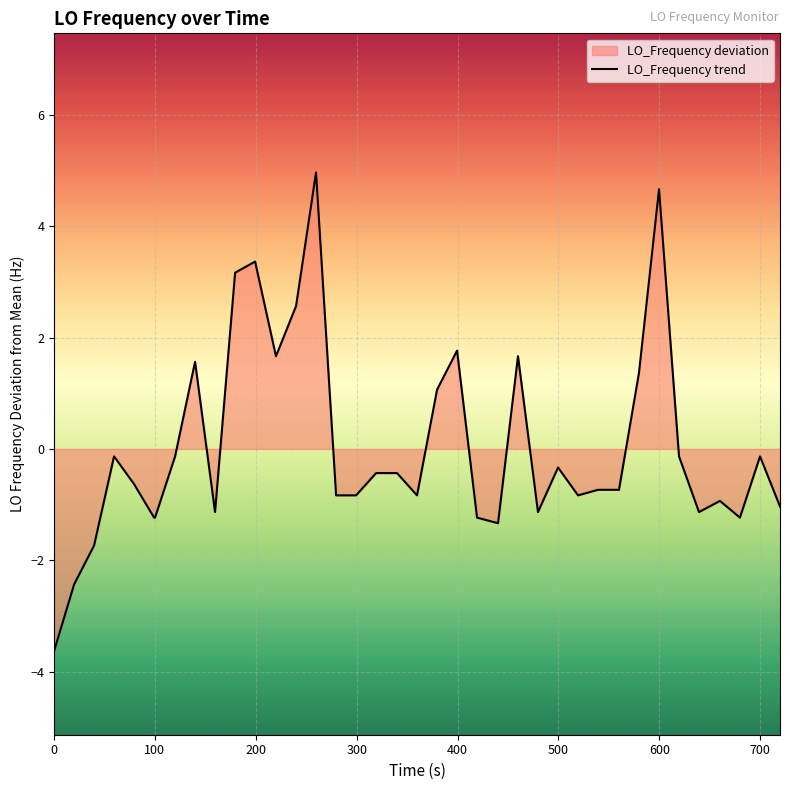

What is the greatest value displayed?

5.0